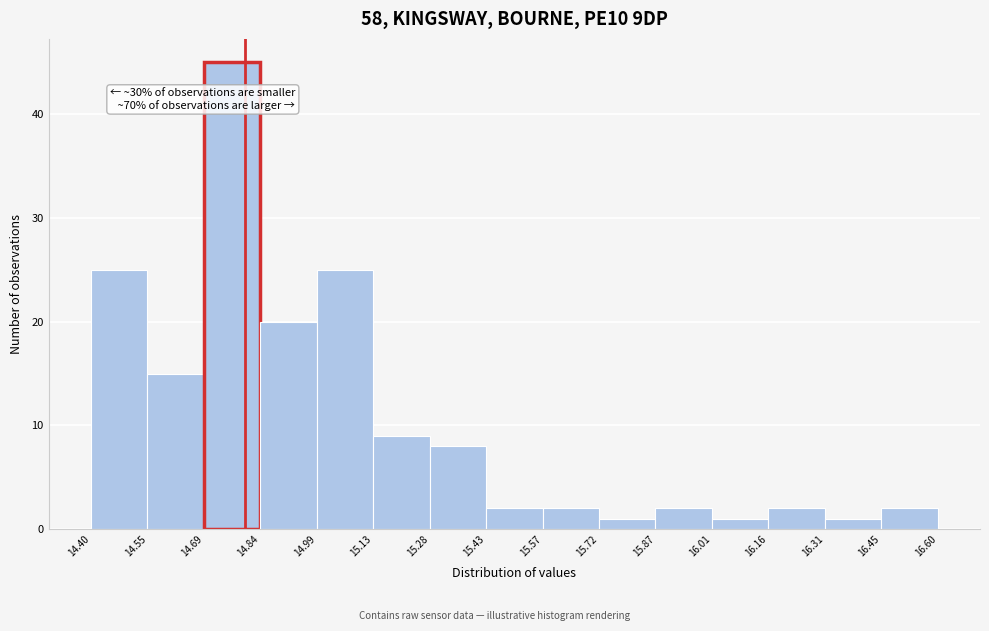

Over which range of the x-axis is the bar tallest?

14.69 to 14.84